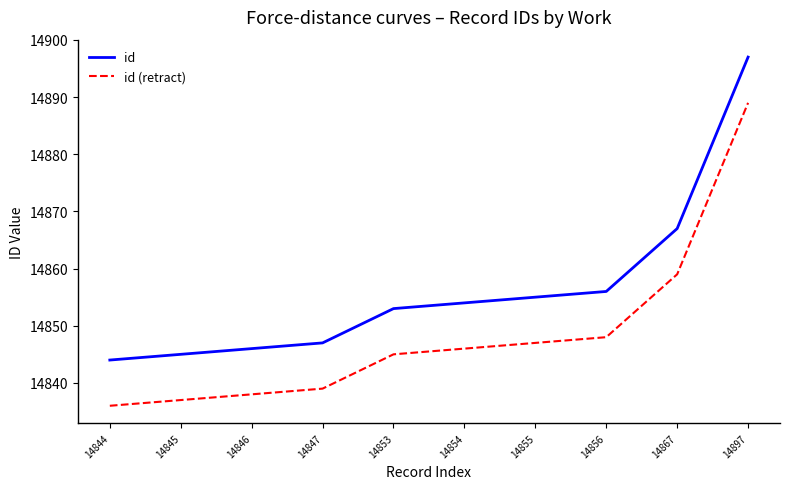

Reading left to right, what are all the values shown in this chart?

id: 14844=14844	14845=14845	14846=14846	14847=14847	14853=14853	14854=14854	14855=14855	14856=14856	14867=14867	14897=14897
id (retract): 14844=14836	14845=14837	14846=14838	14847=14839	14853=14845	14854=14846	14855=14847	14856=14848	14867=14859	14897=14889